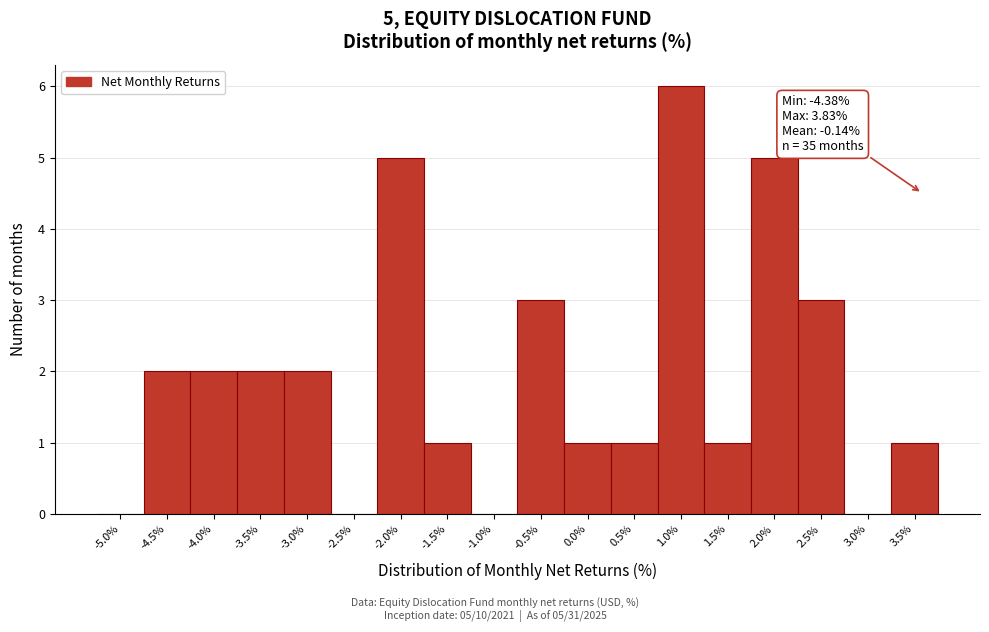

Reading left to right, list all the values displayed in this chart.

-5.0%=0	-4.5%=2	-4.0%=2	-3.5%=2	-3.0%=2	-2.5%=0	-2.0%=5	-1.5%=1	-1.0%=0	-0.5%=3	0.0%=1	0.5%=1	1.0%=6	1.5%=1	2.0%=5	2.5%=3	3.0%=0	3.5%=1